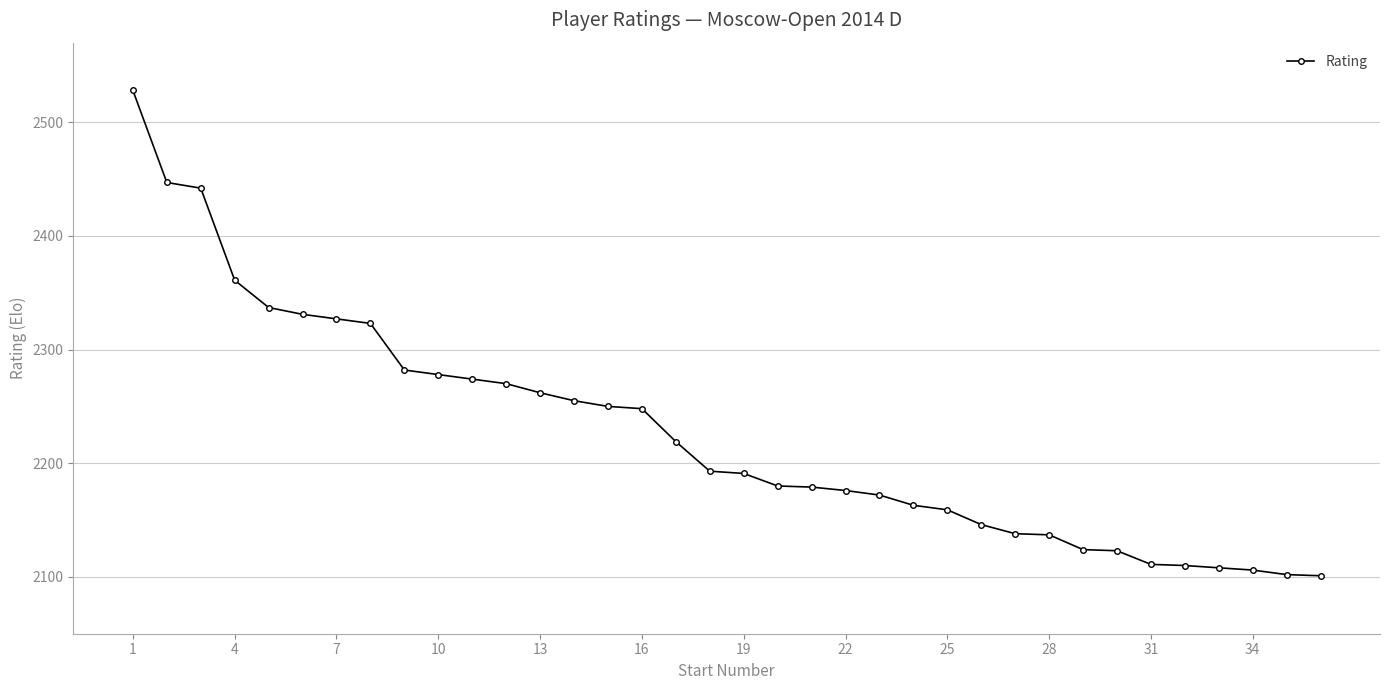

What is the average value?

2226